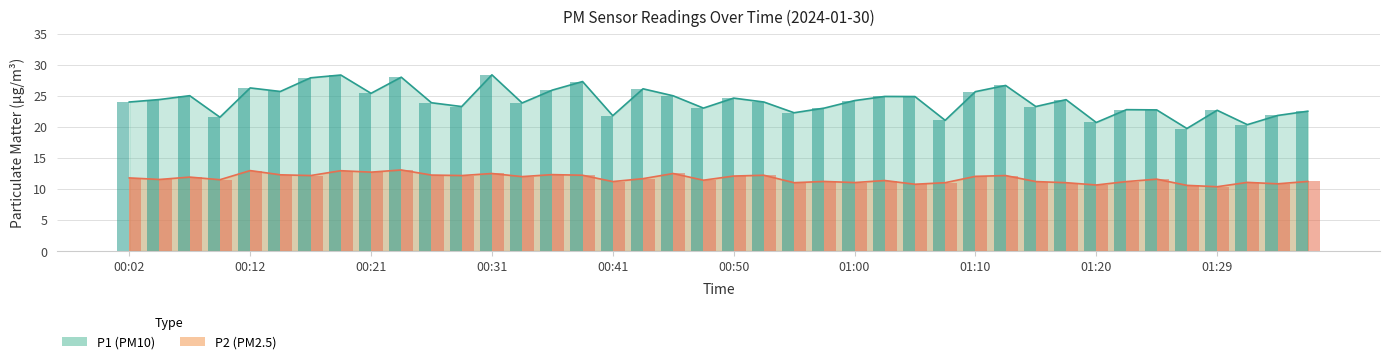

What is the maximum value shown in the chart?

28.4